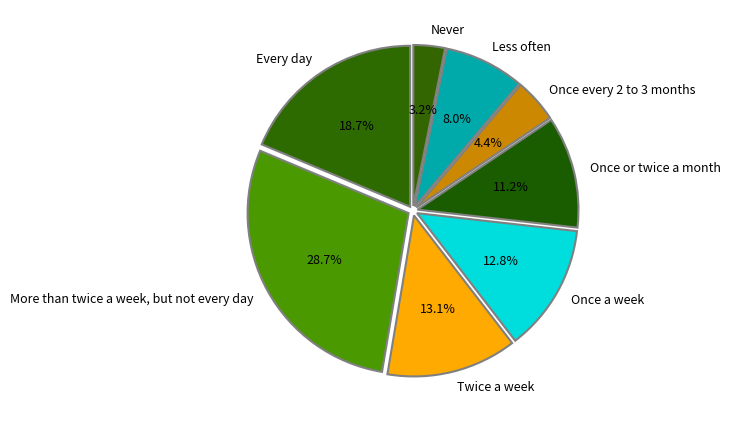

To the nearest percent, what is the average slice percentage?

12%